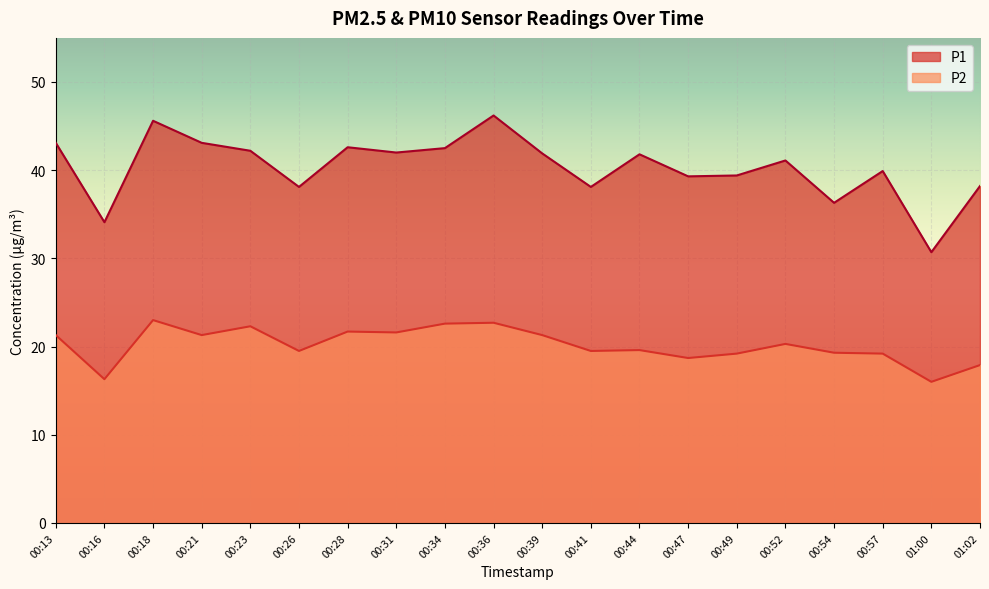

Which series has the largest total across all categories?

P1